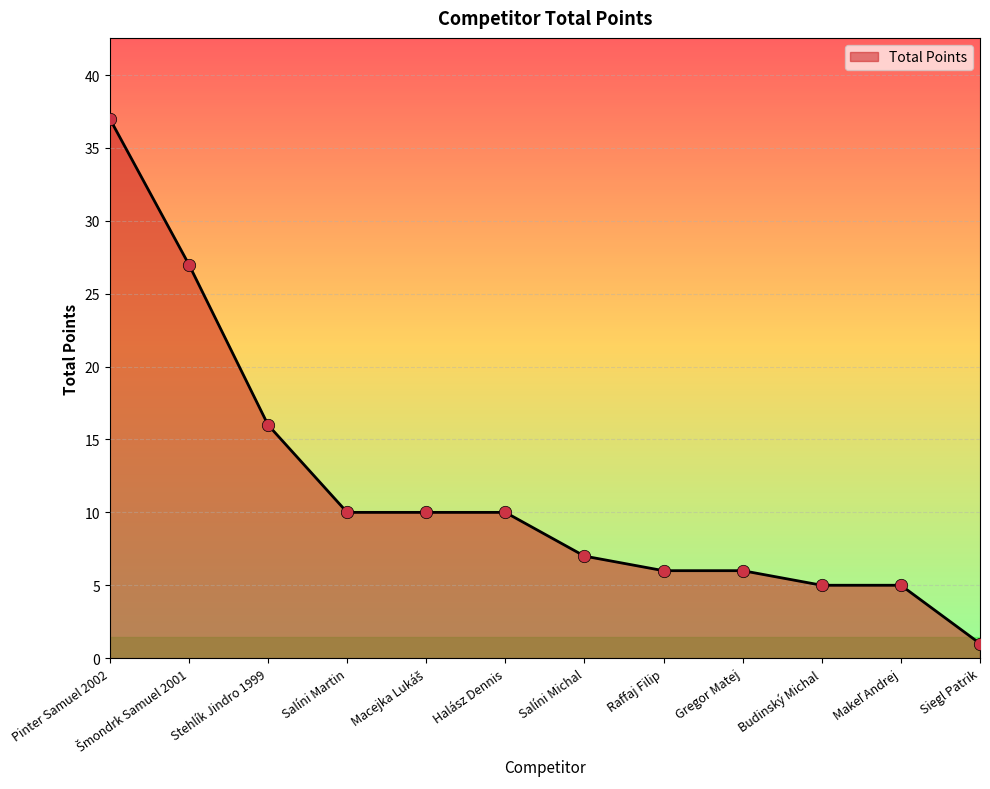

What is the change in value from Budinský Michal to Siegl Patrik?

-4